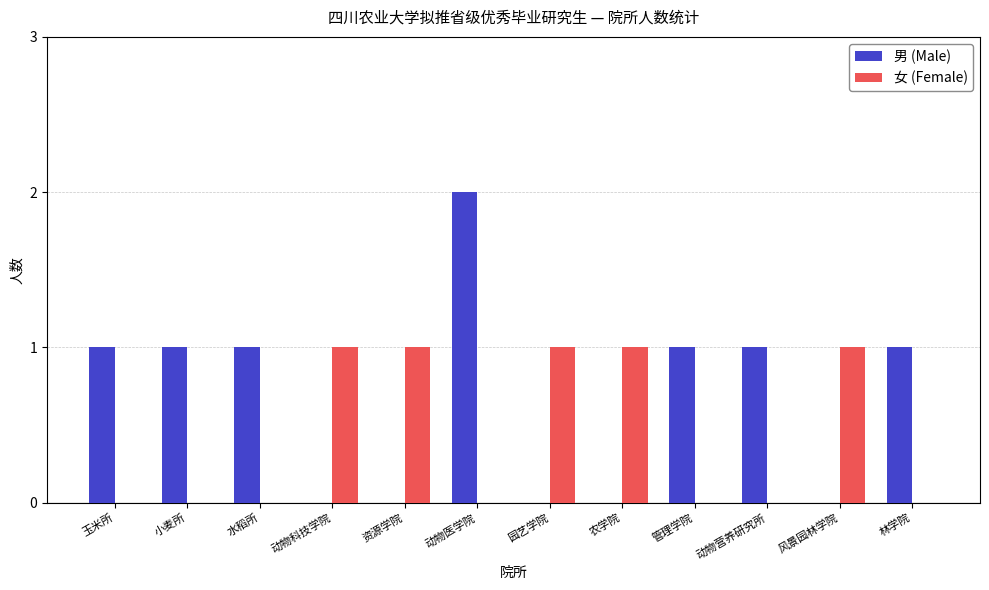

Count the number of data series in this chart.

2